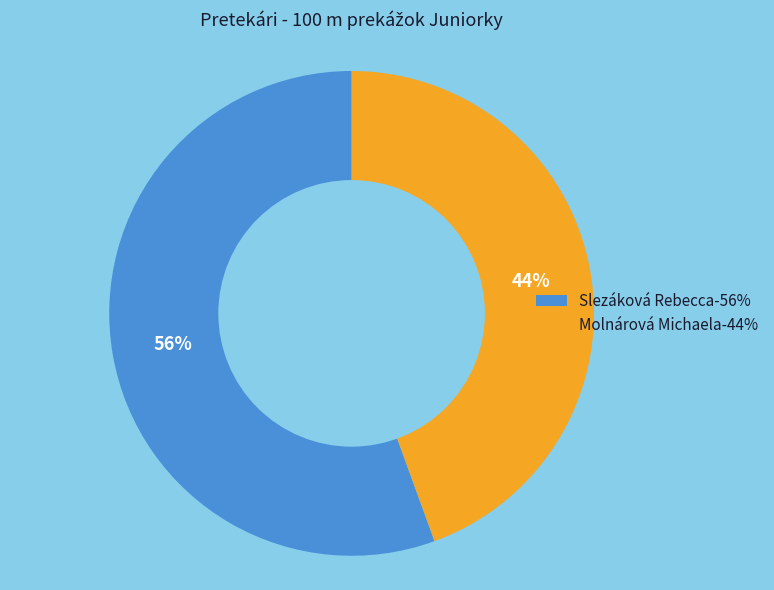

How many slices are in this pie chart?

2